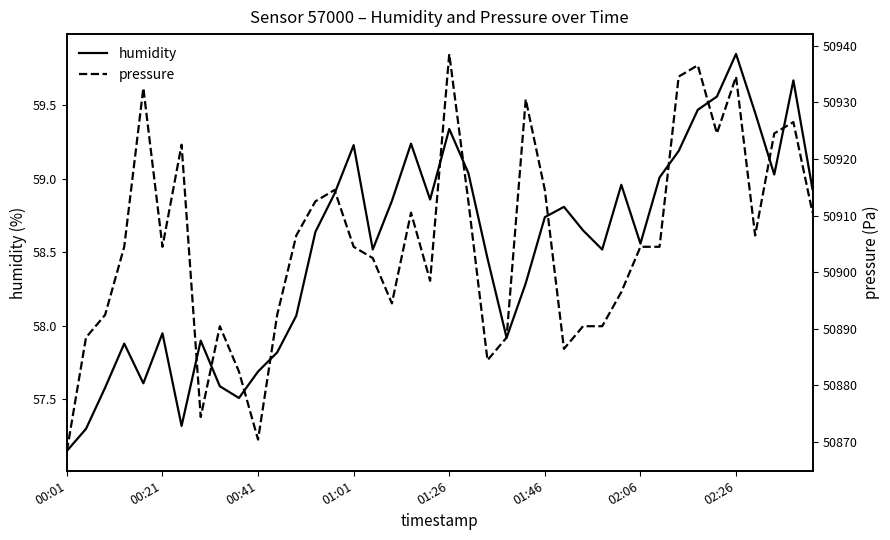

What is the minimum value for humidity?

57.1